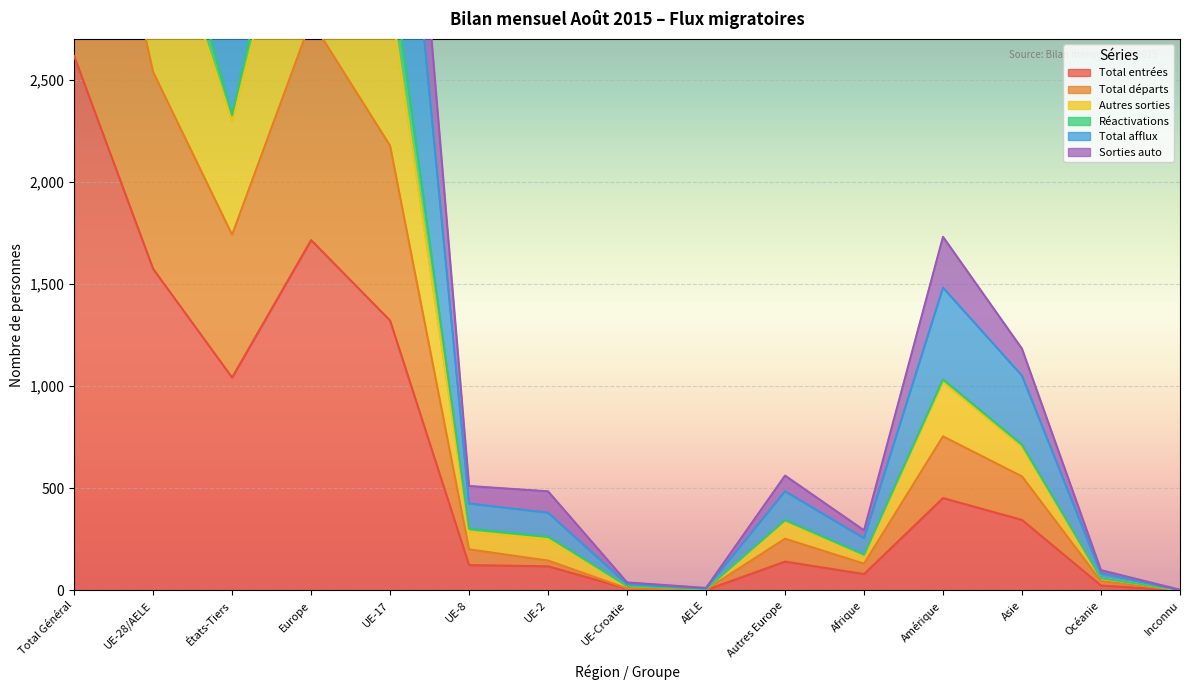

What is the average value of the Sorties auto series?

1477